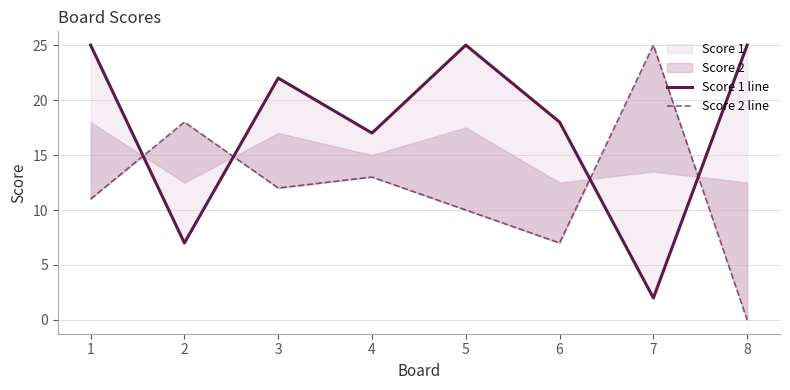

Between 1 and 4, which series saw the biggest shift?

Score 1 line